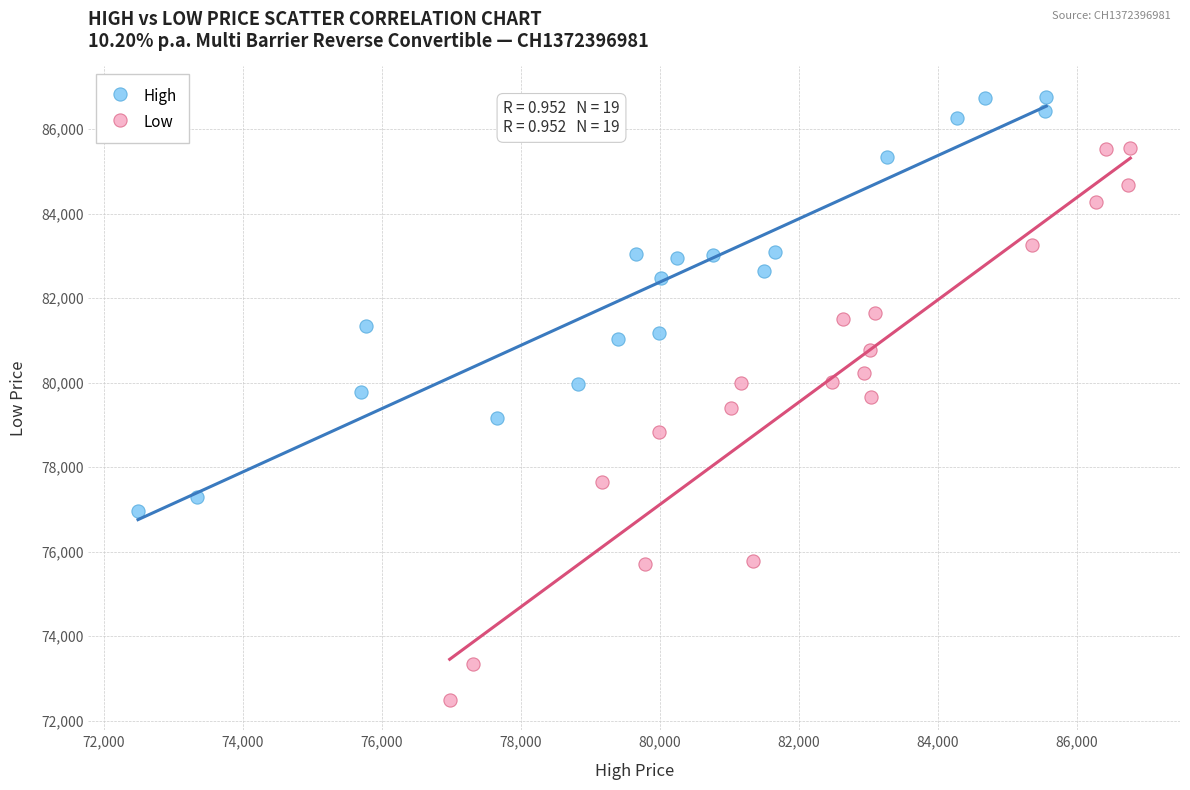

Which series contains the highest Y value?

High